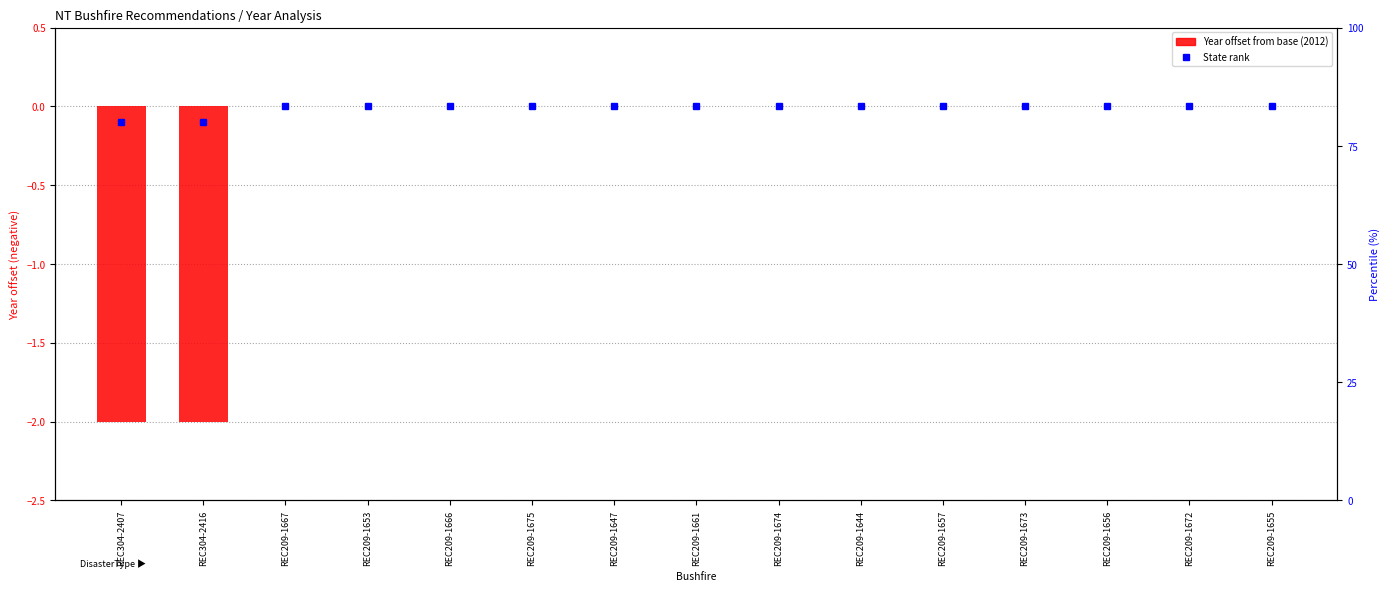

Rank the categories by value from highest to lowest.

REC209-1667, REC209-1653, REC209-1666, REC209-1675, REC209-1647, REC209-1661, REC209-1674, REC209-1644, REC209-1657, REC209-1673, REC209-1656, REC209-1672, REC209-1655, REC304-2407, REC304-2416